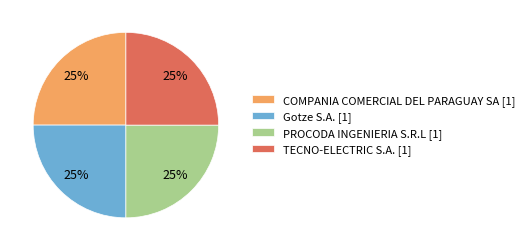

To the nearest percent, what is the average slice percentage?

25%